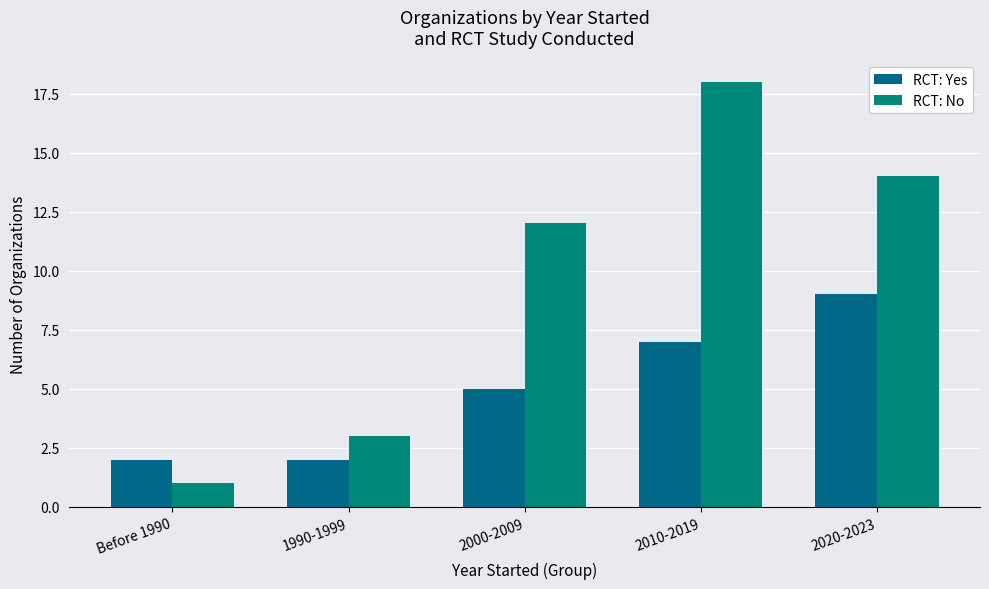

What is the difference between the maximum and minimum values in the RCT: No series?

17